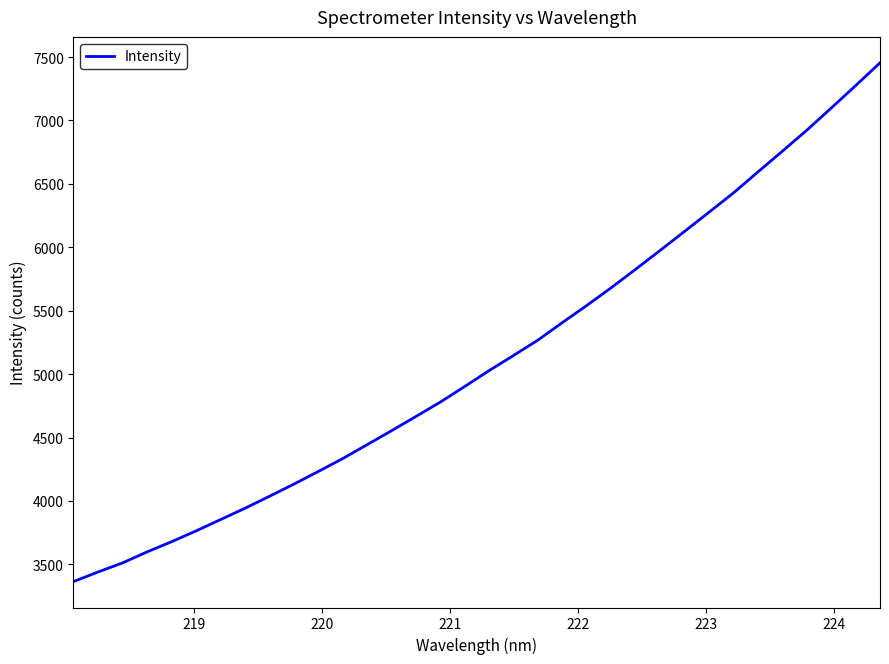

What is the greatest value displayed?

7454.7